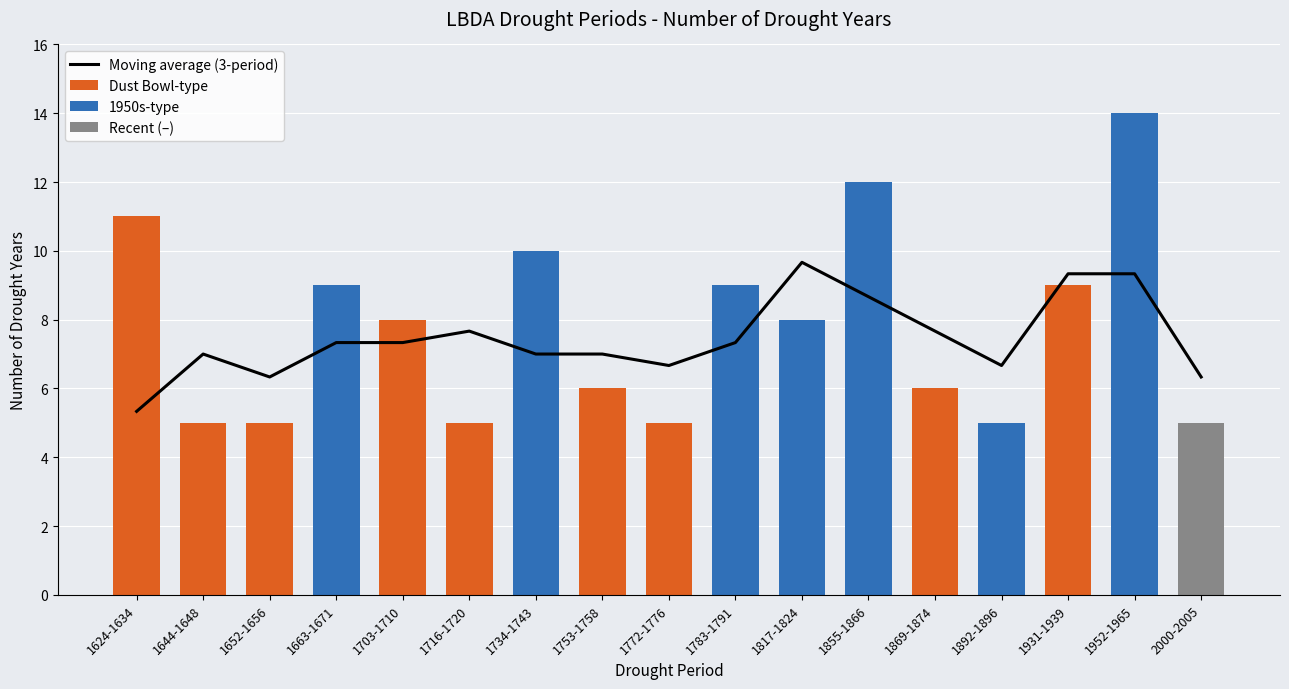

Which category has the highest value in the Moving average (3-period) series?

1817-1824